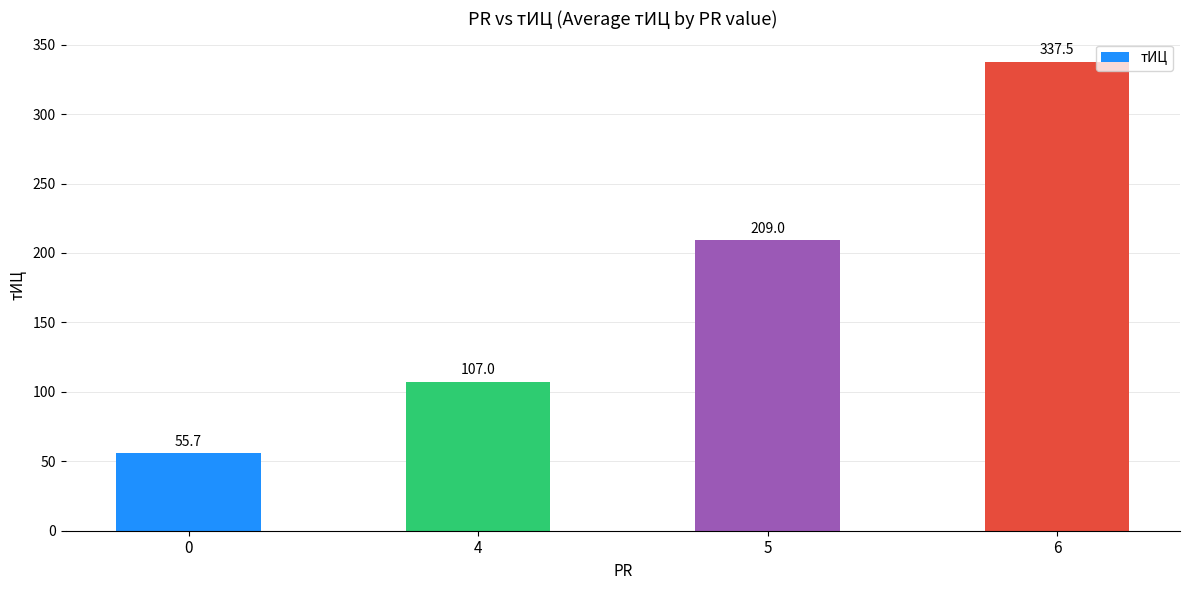

Reading right to left, transcribe all the data shown in this chart.

6=337.5	5=209.0	4=107.0	0=55.7